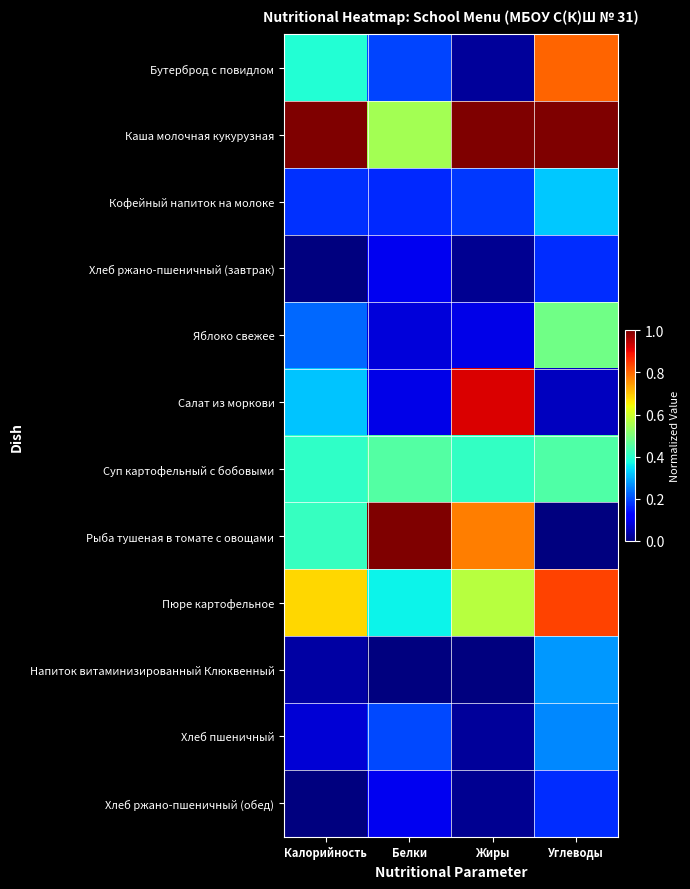

Which series has the largest total across all categories?

Каша молочная кукурузная